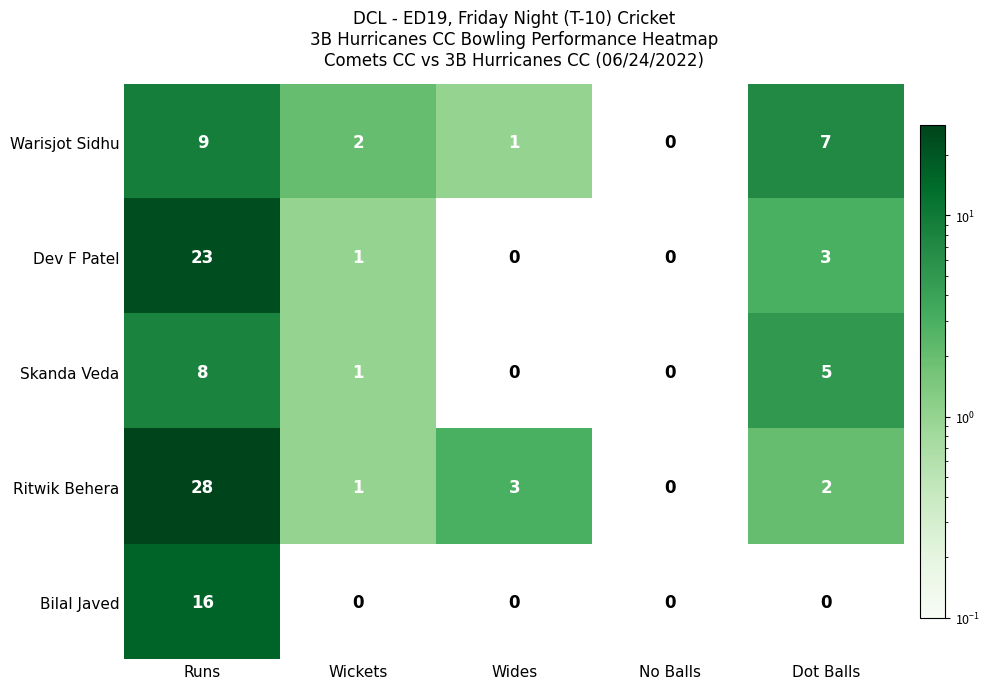

The value of Ritwik Behera at Runs is 28. True or false?

True